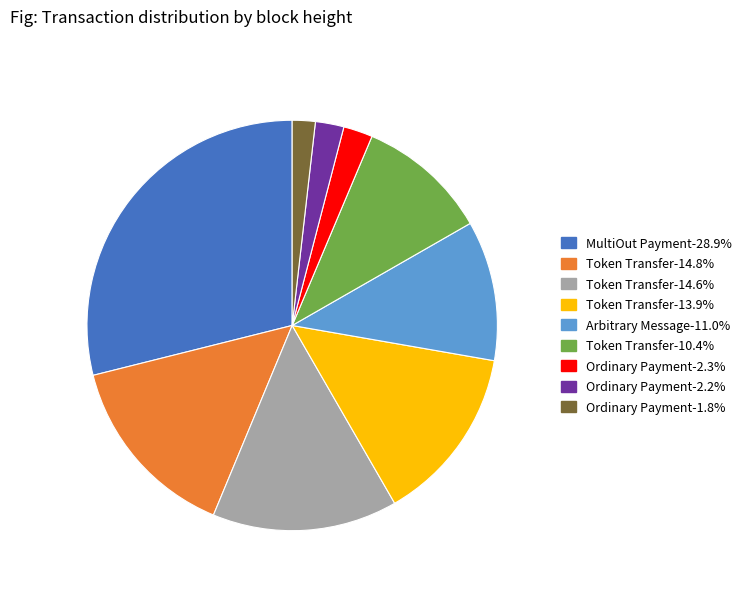

Is there a majority slice in this chart?

No